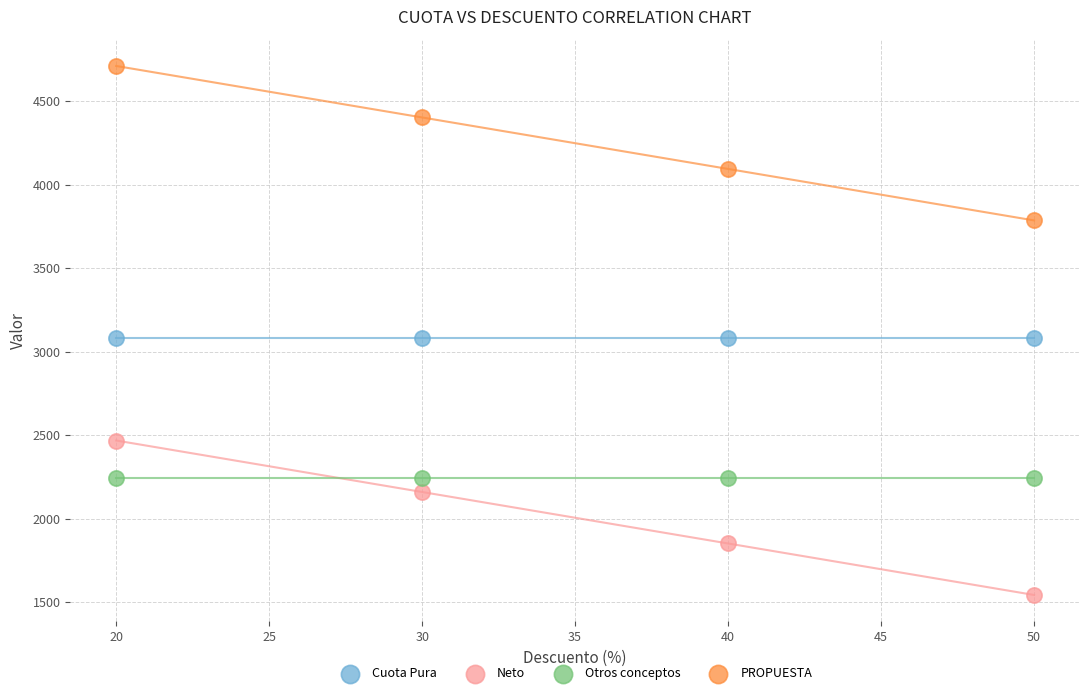

Which series reaches the minimum Y coordinate?

Neto